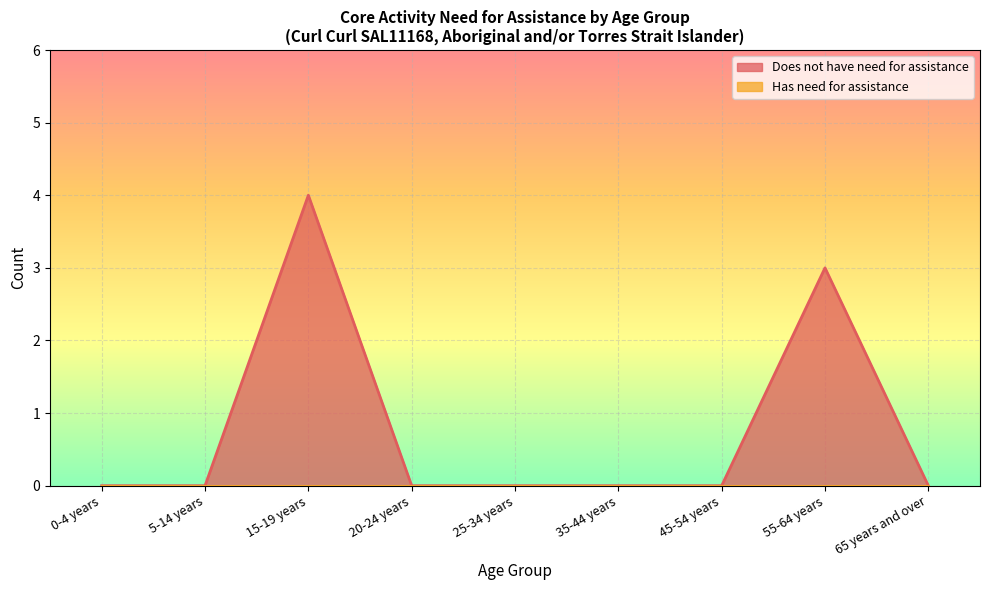

How many lines are shown in the chart?

1